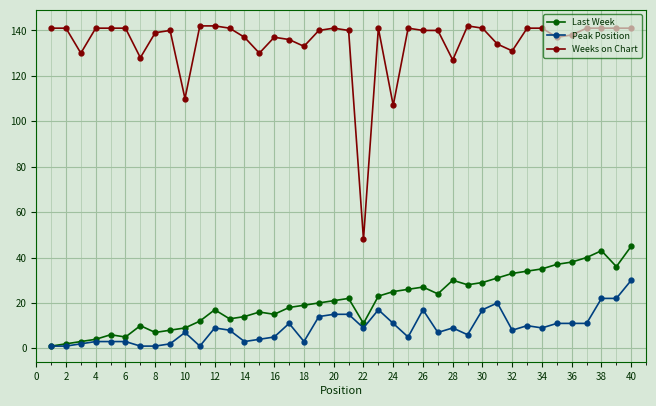

True or false: Weeks on Chart has more than 2 points higher than both neighbors.

True